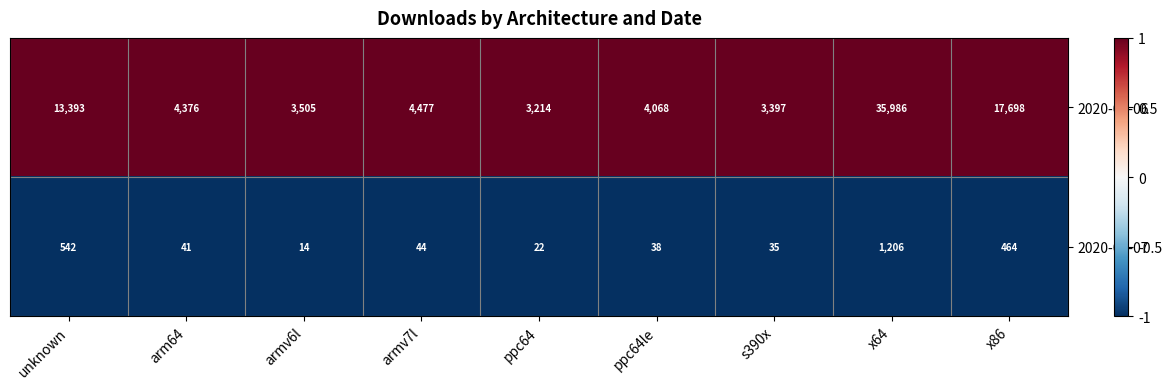

At which category is the sum across all series the highest?

x64